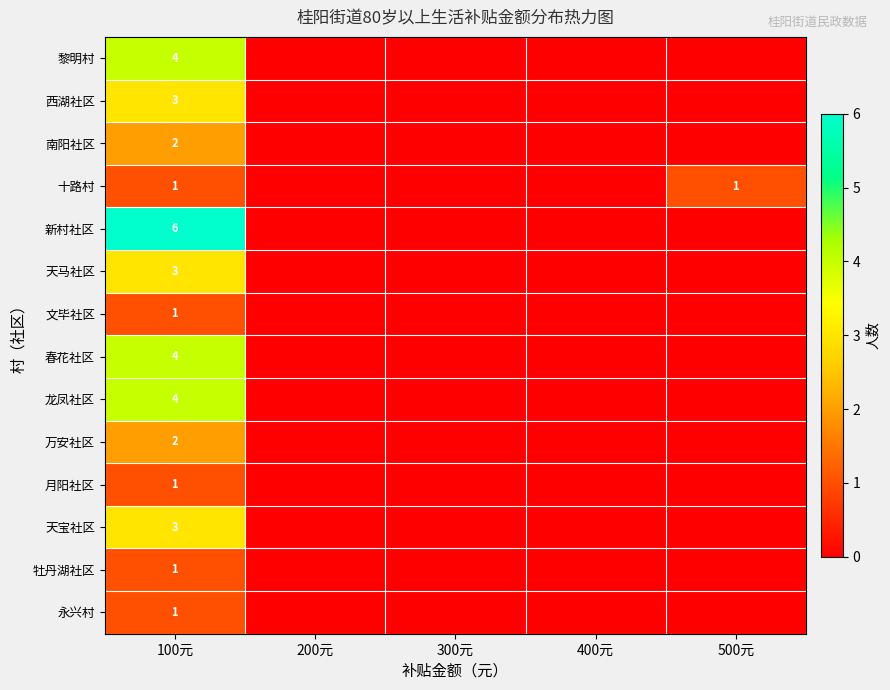

What is the difference between the highest and lowest values at 100元?

5